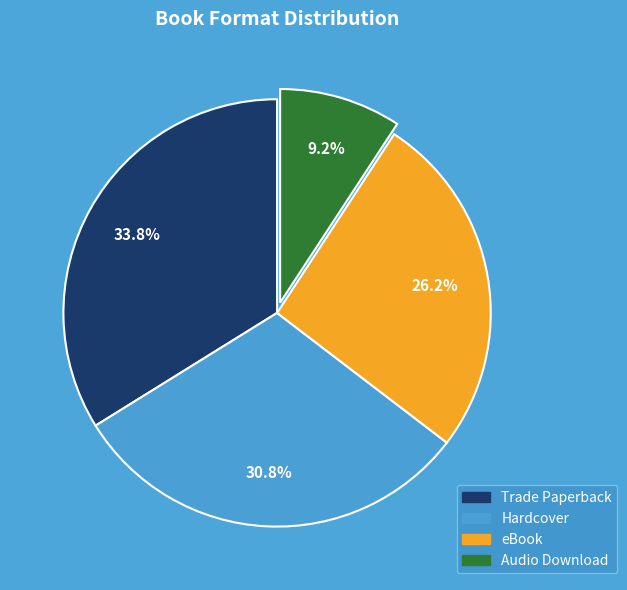

How much of the chart is everything except Trade Paperback?

66.2%